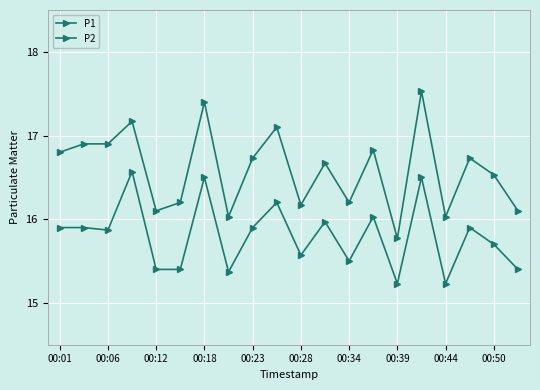

At how many categories does at least one series exceed 15?

20